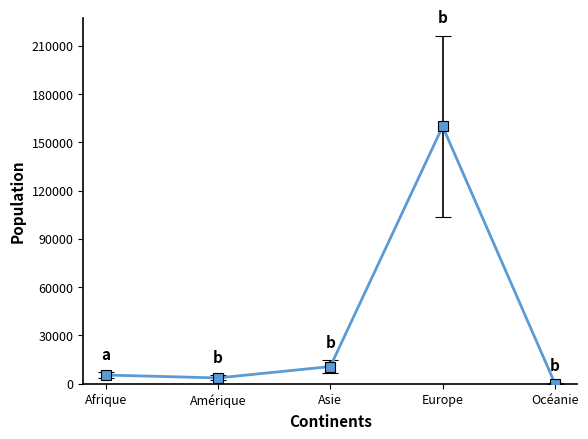

Between Océanie and Asie, which is larger?

Asie